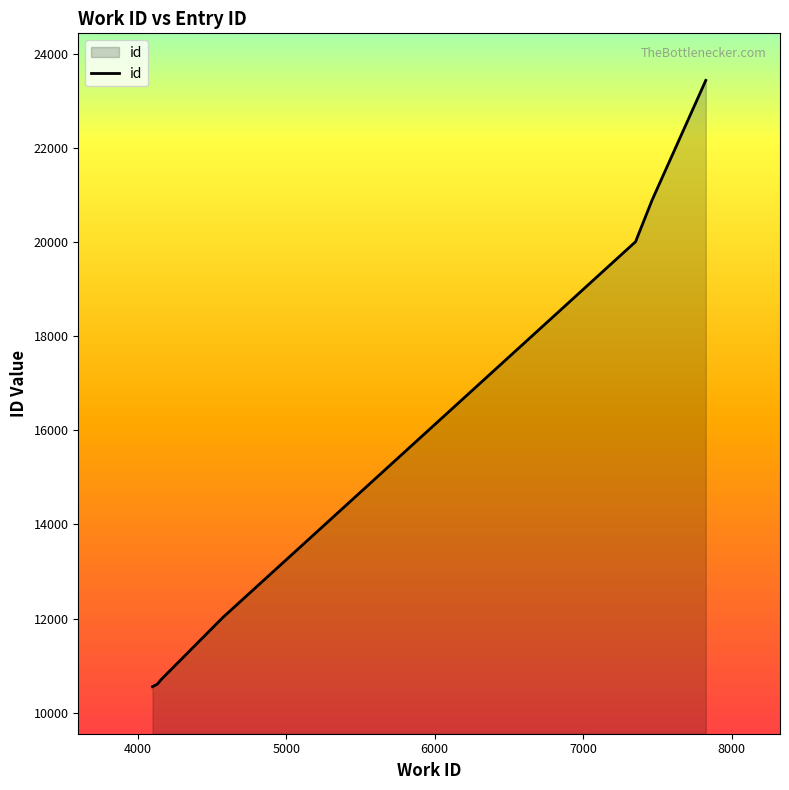

What is the value of the 7th point from the left?

20882